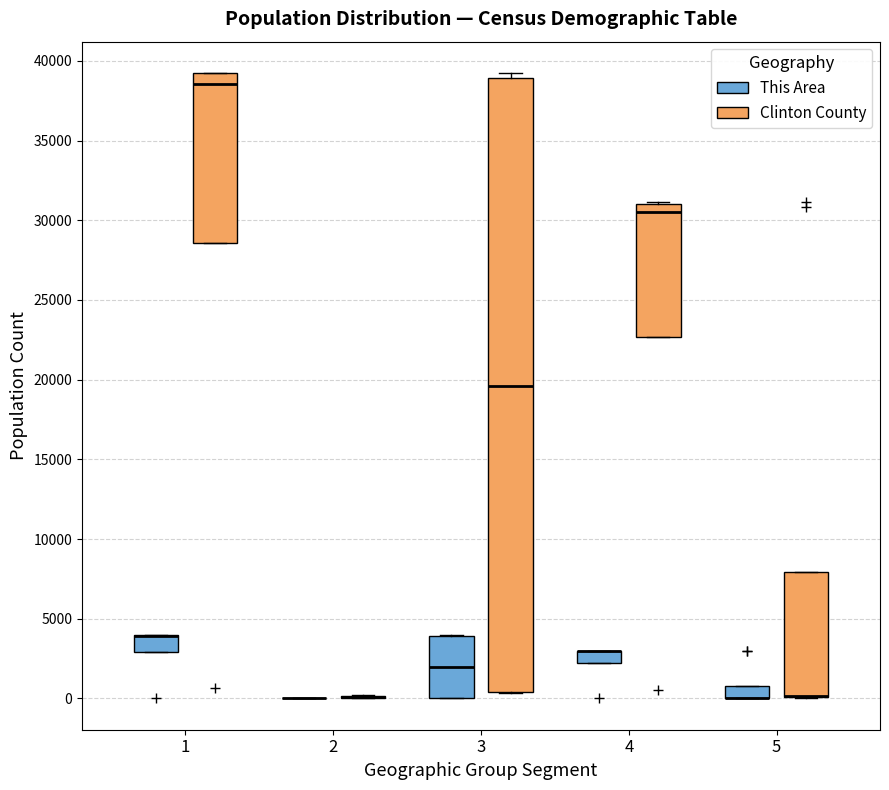

Where is the upper edge of the box for 1 (Clinton County) on the y-axis? The values are not printed on the chart, so give them approximately, as read against the axis.

39000